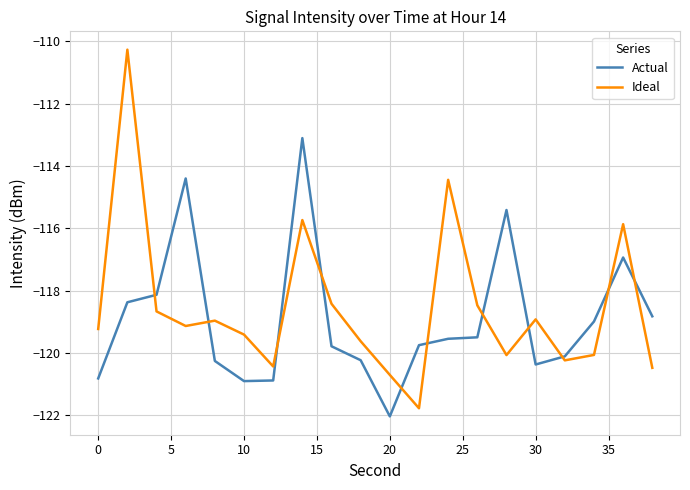

What is the maximum value shown in the chart?

-110.3